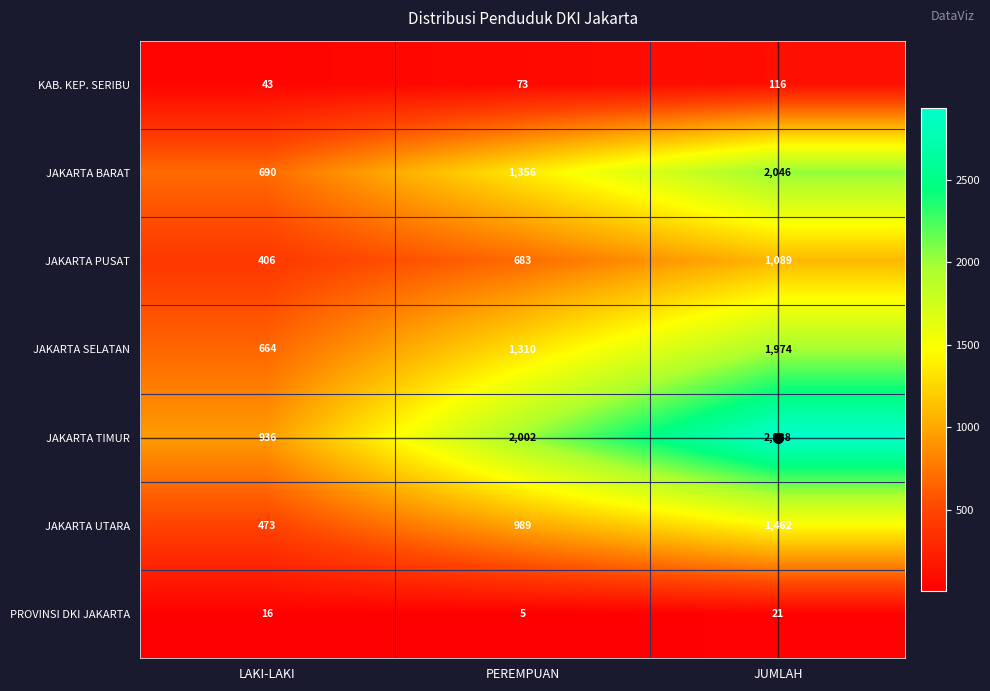

At which category is the sum across all series the highest?

JUMLAH